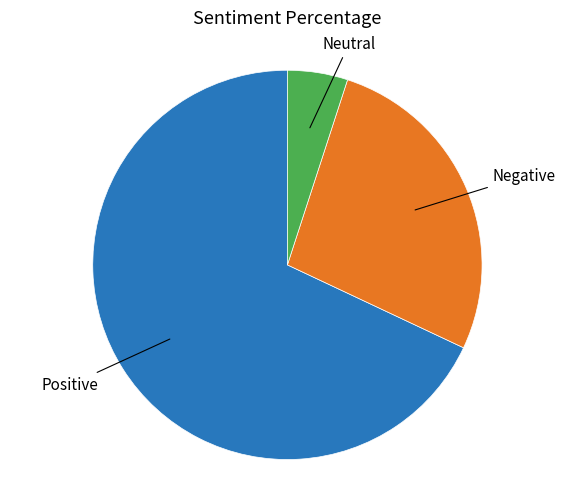

How many slices are in this pie chart?

3